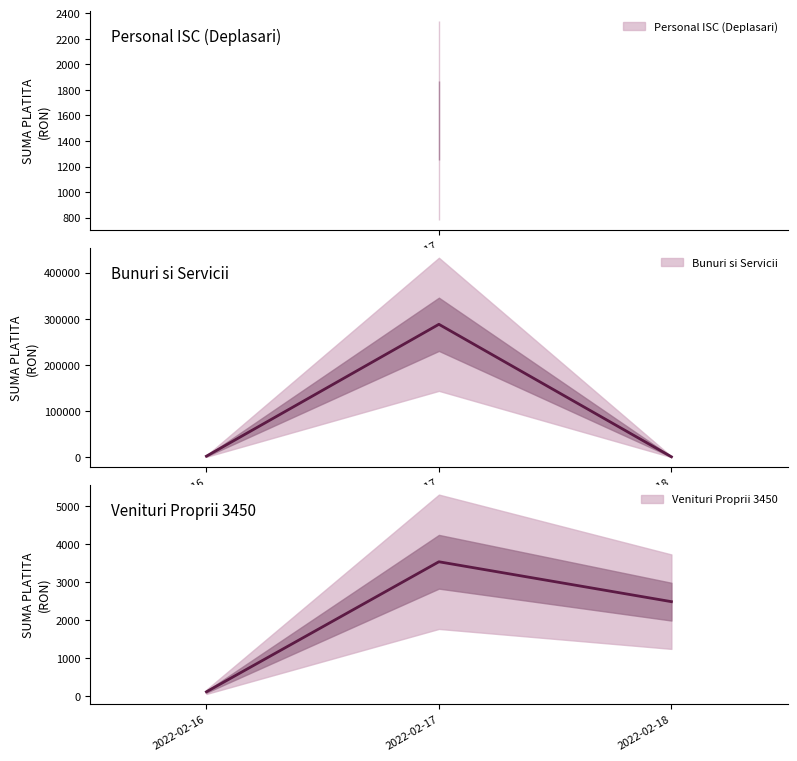

Which category has the highest value in the Bunuri si Servicii series?

2022-02-17